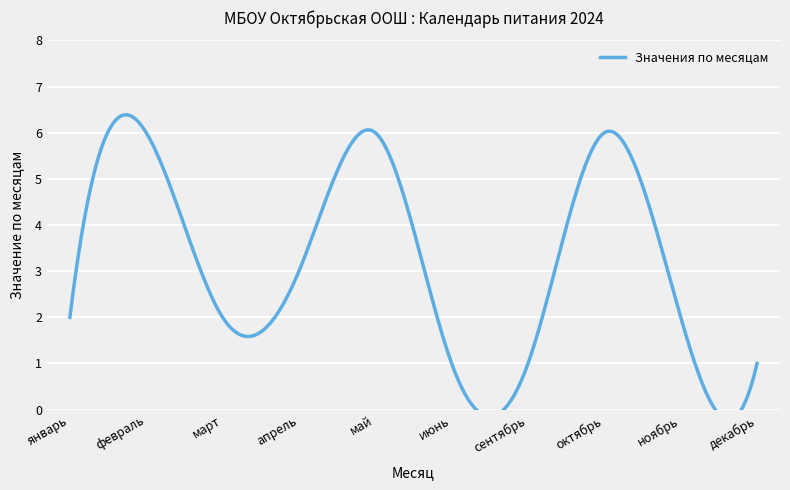

Count the number of categories in the chart.

10